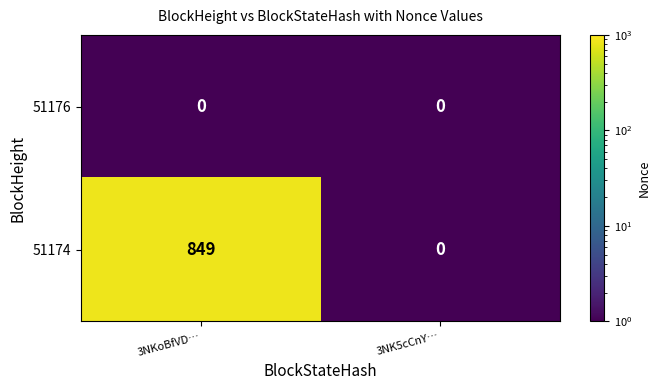

Which series has the widest spread of values?

51174